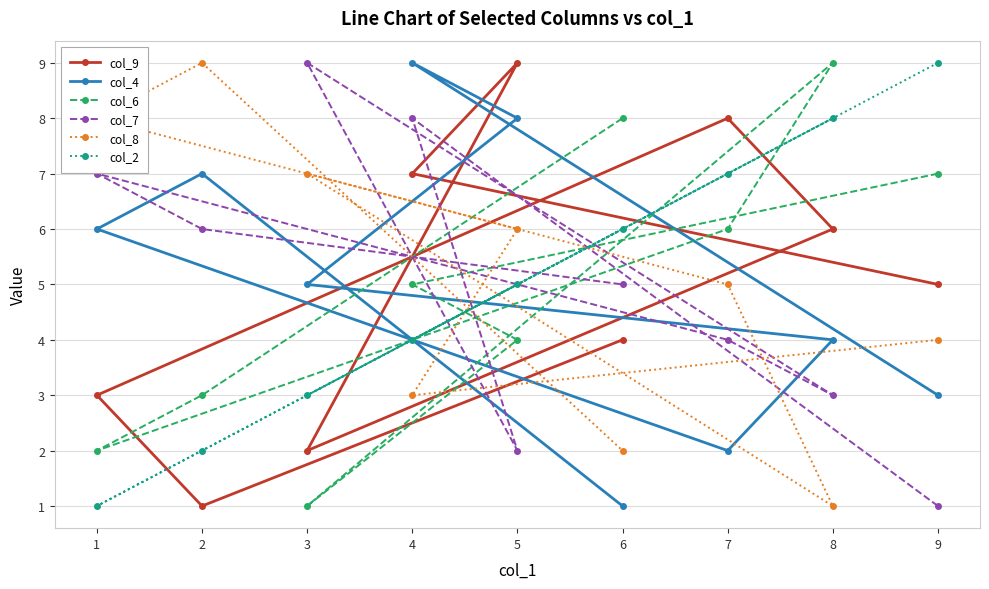

What is the difference between the second highest and second lowest values in the col_7 series?

6